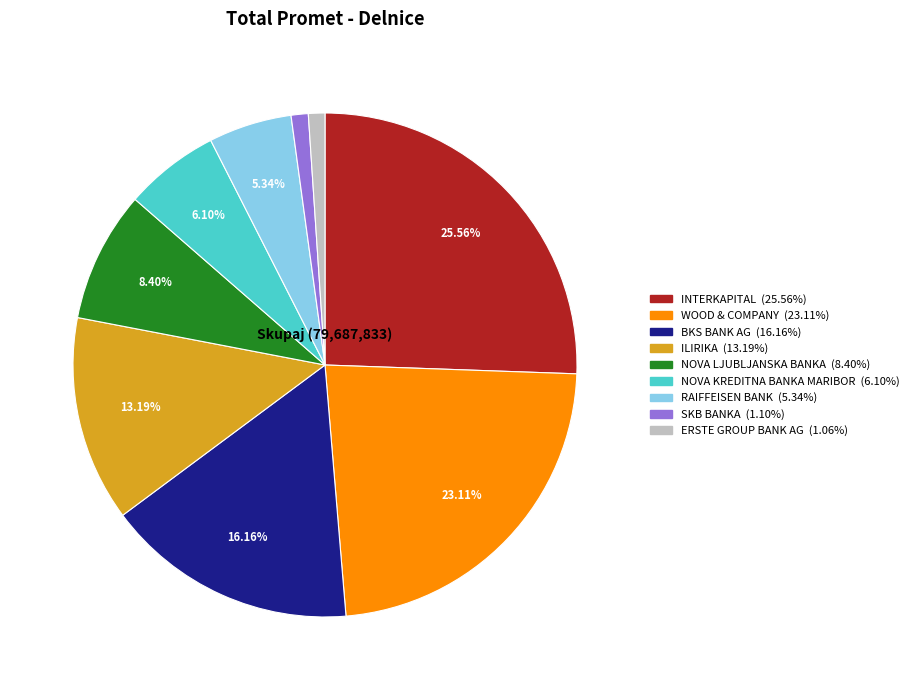

What is the ratio of the value at BKS BANK AG to the value at NOVA LJUBLJANSKA BANKA?

1.9